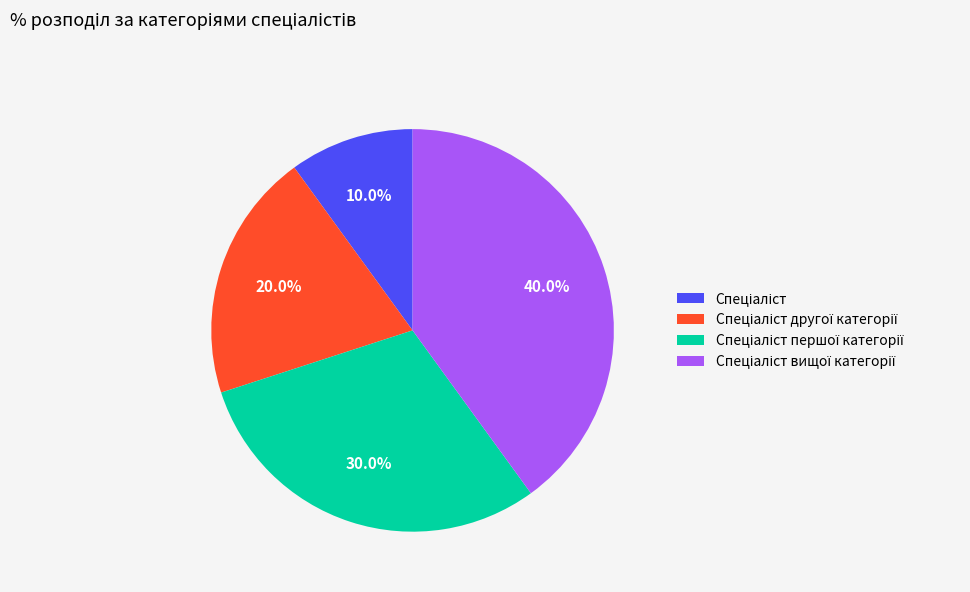

Is there any slice that represents more than half of the pie?

No